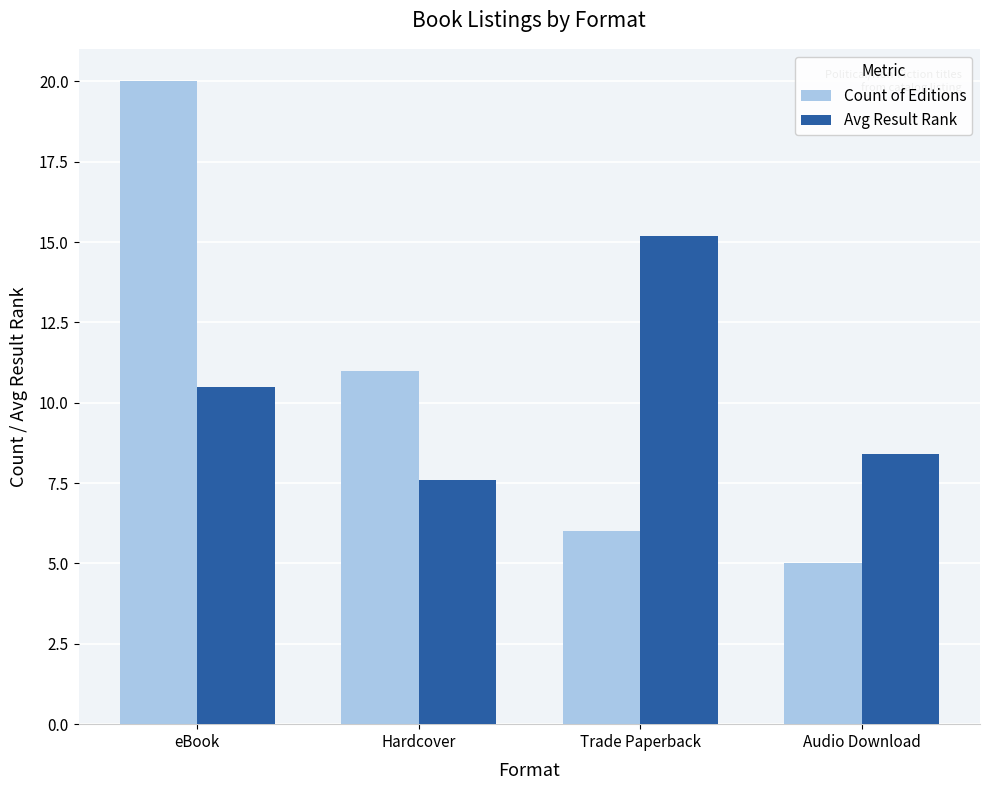

What is the label of the 2nd bar from the right?

Trade Paperback